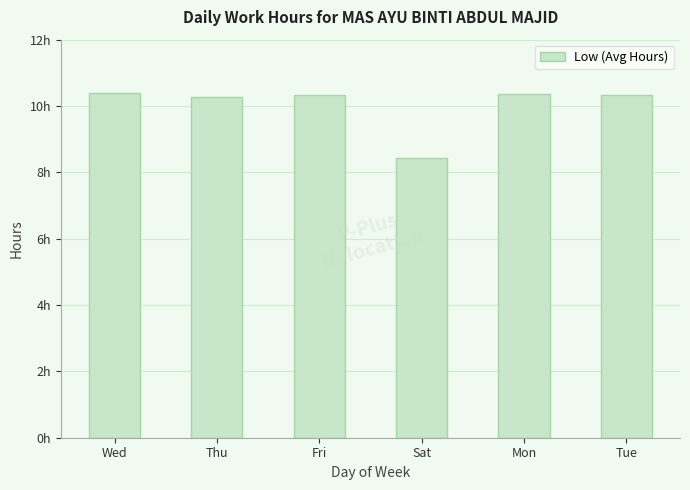

What is the label of the 2nd bar from the right?

Mon